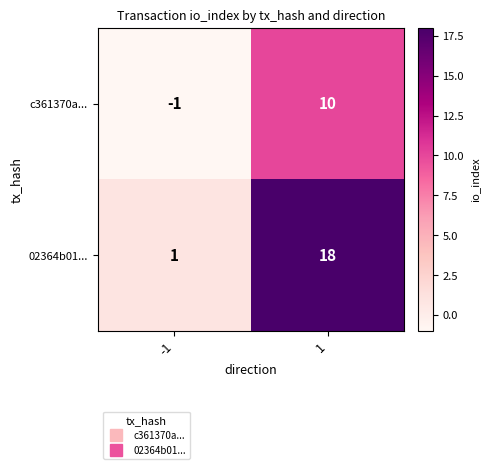

Between -1 and 1, which series saw the biggest shift?

02364b01...